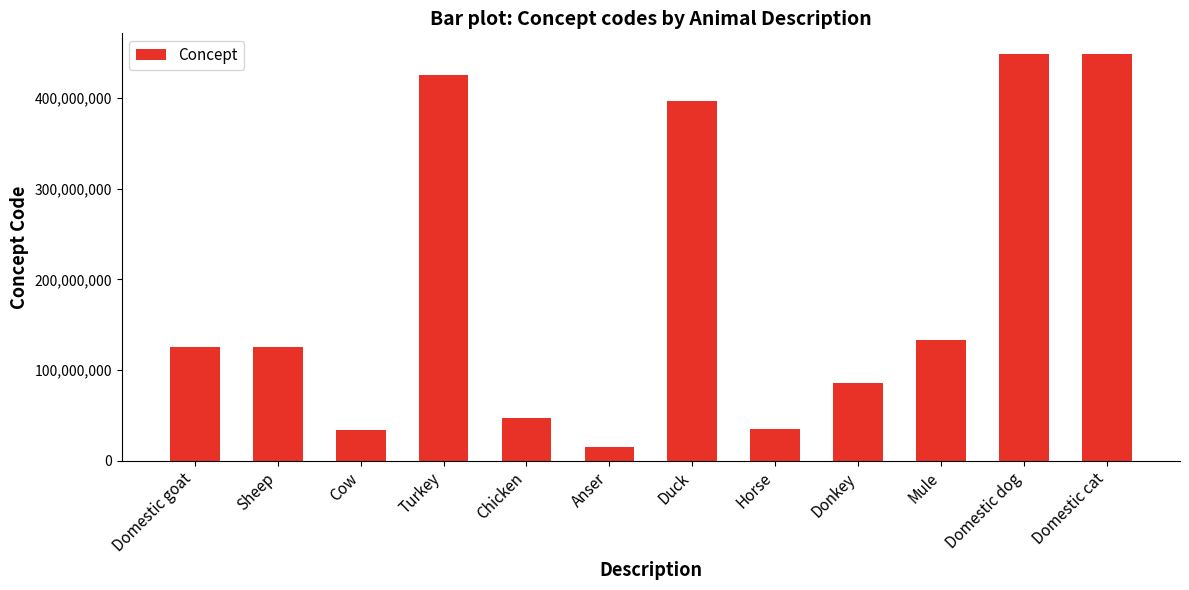

The value at Domestic cat is 448169003. True or false?

True